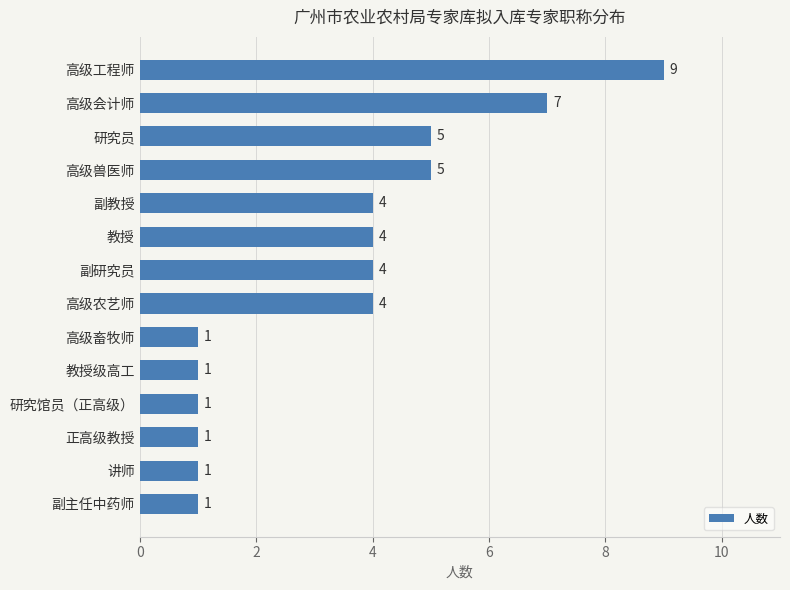

What is the sum of all values?

48